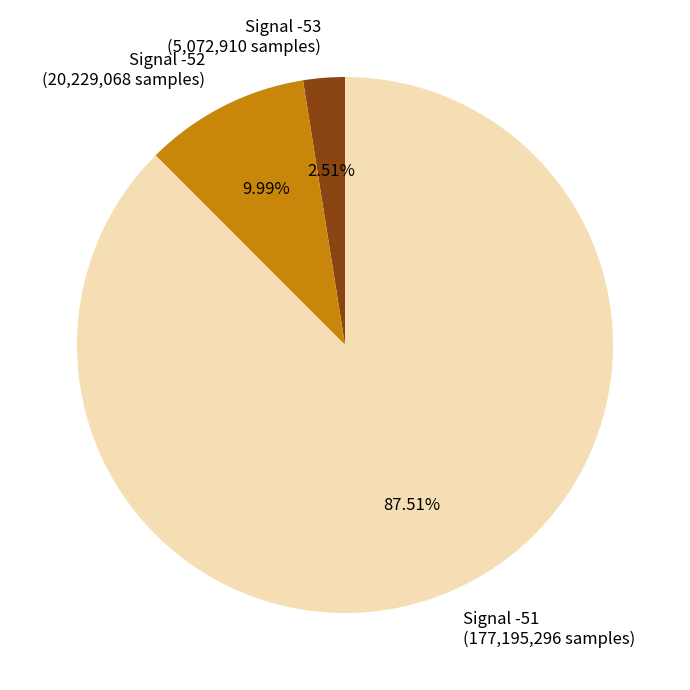

To the nearest percent, what is the average slice percentage?

33%